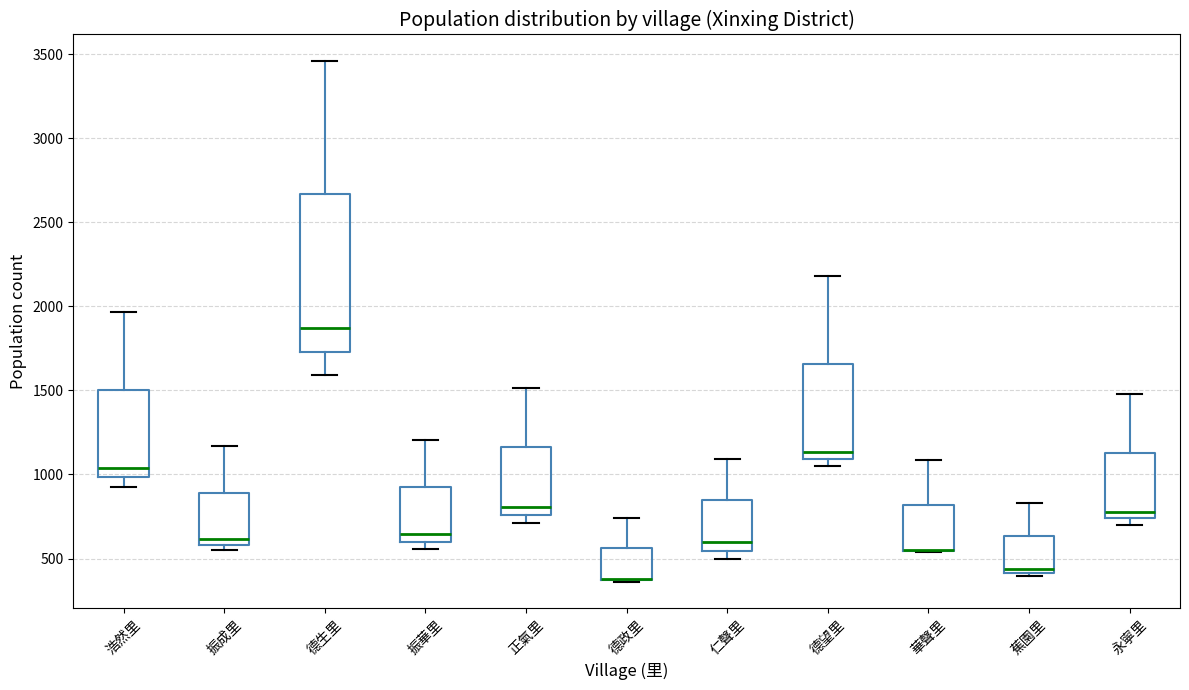

Comparing the boxes themselves (not the whiskers), which one is the tallest?

德生里